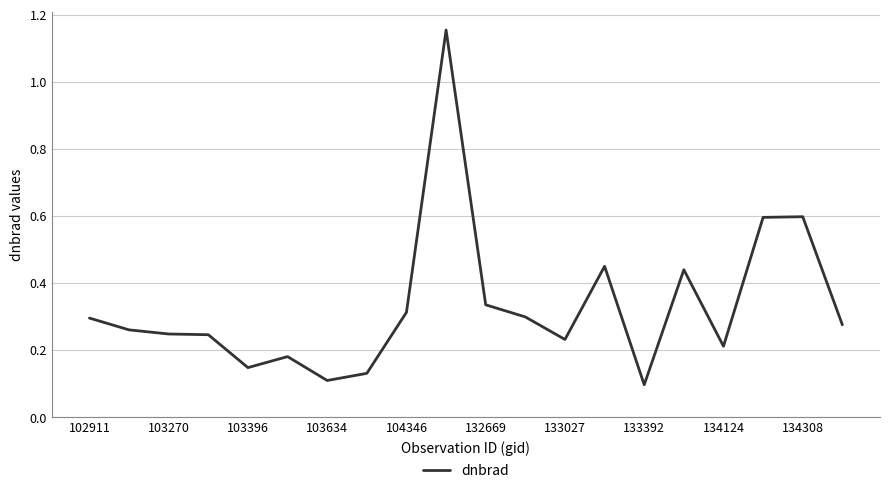

Does the chart display data point markers on the line(s)?

No